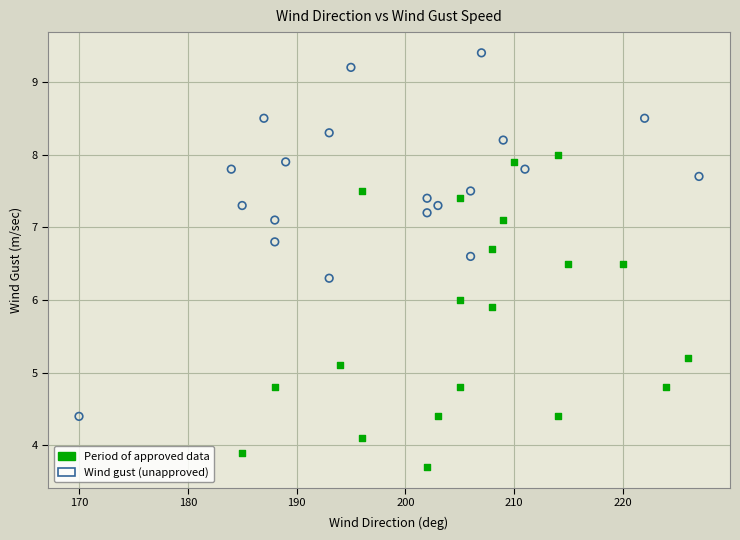

What are all the series names shown in the legend?

Period of approved data, Wind gust (unapproved)